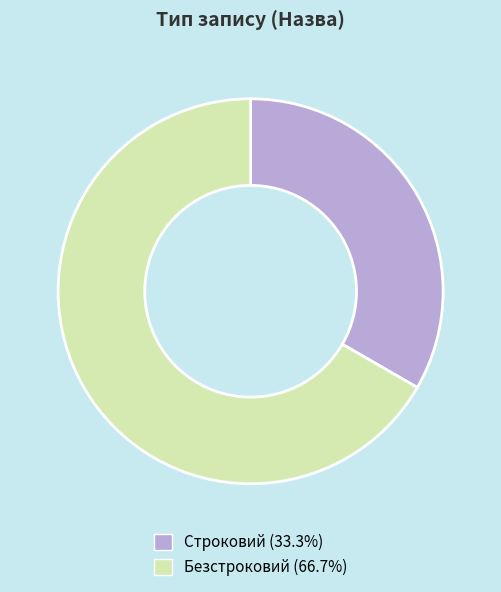

What is the ratio of the value at Строковий (33.3%) to the value at Безстроковий (66.7%)?

0.5